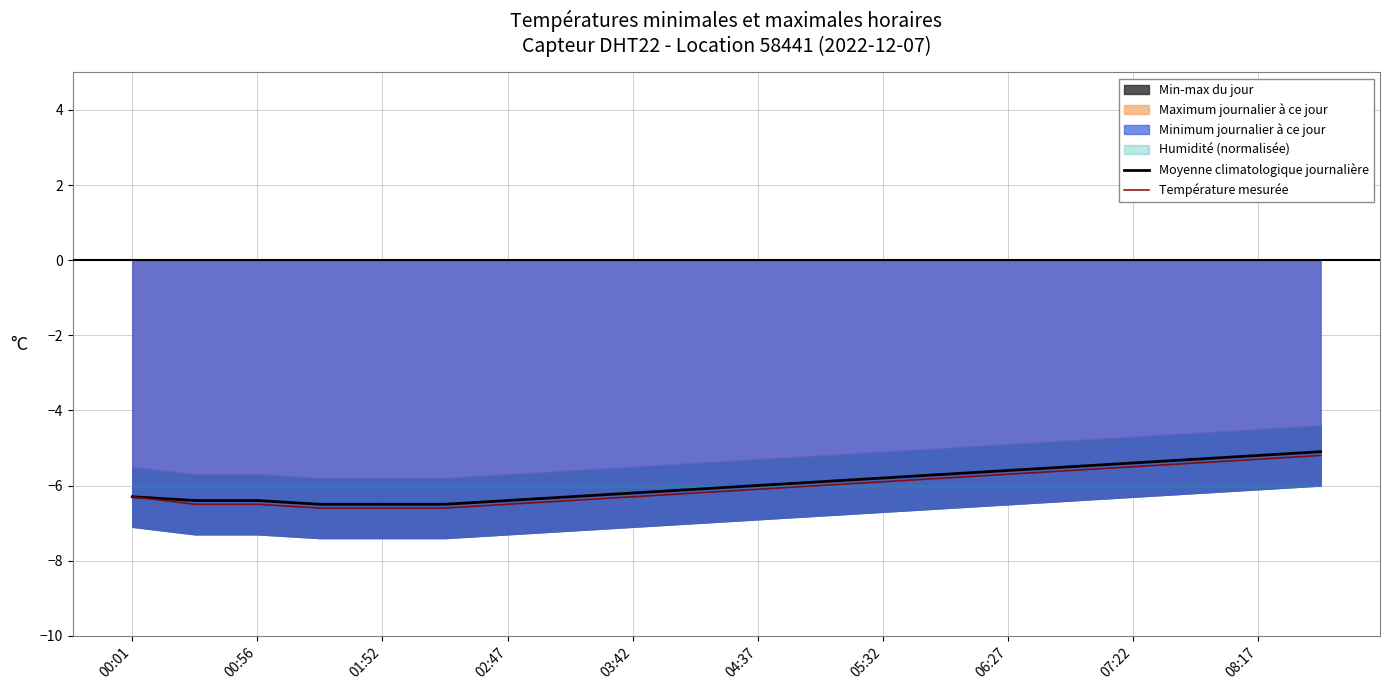

True or false: Moyenne climatologique journalière has a value of -6.4 at 00:56.

True